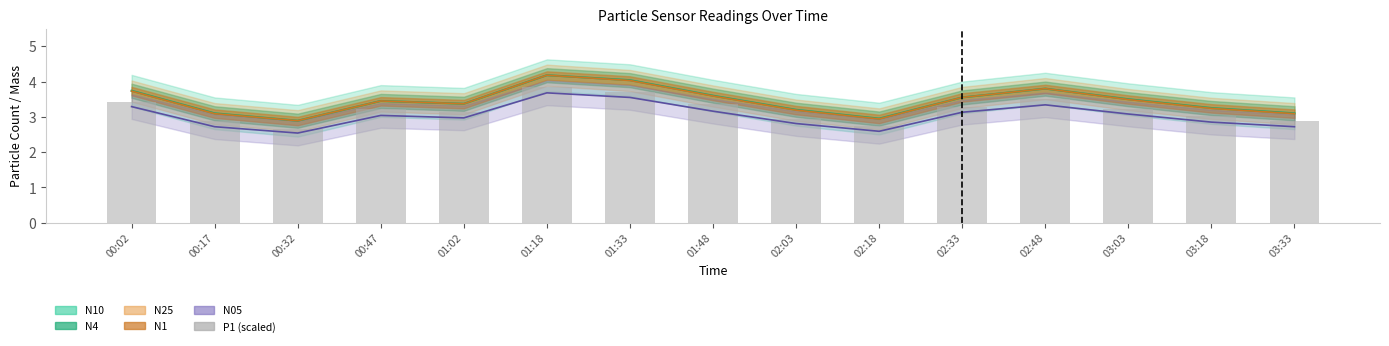

Are the bars grouped side by side (vs. stacked)?

No